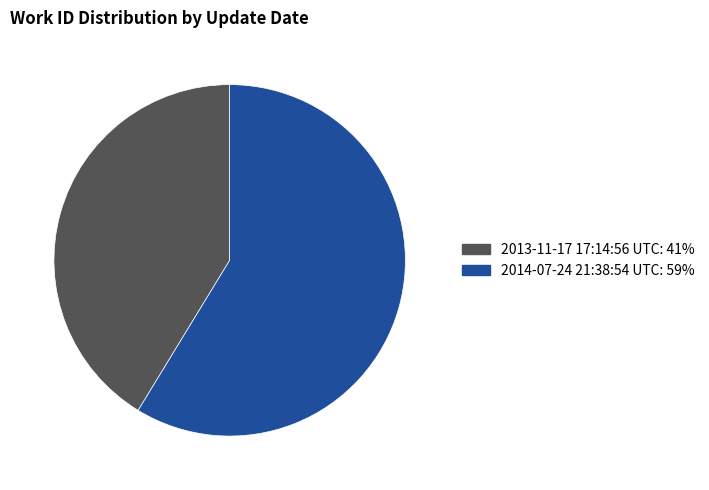

Approximately how many times larger is the value at 2014-07-24 21:38:54 UTC compared to 2013-11-17 17:14:56 UTC?

1.4